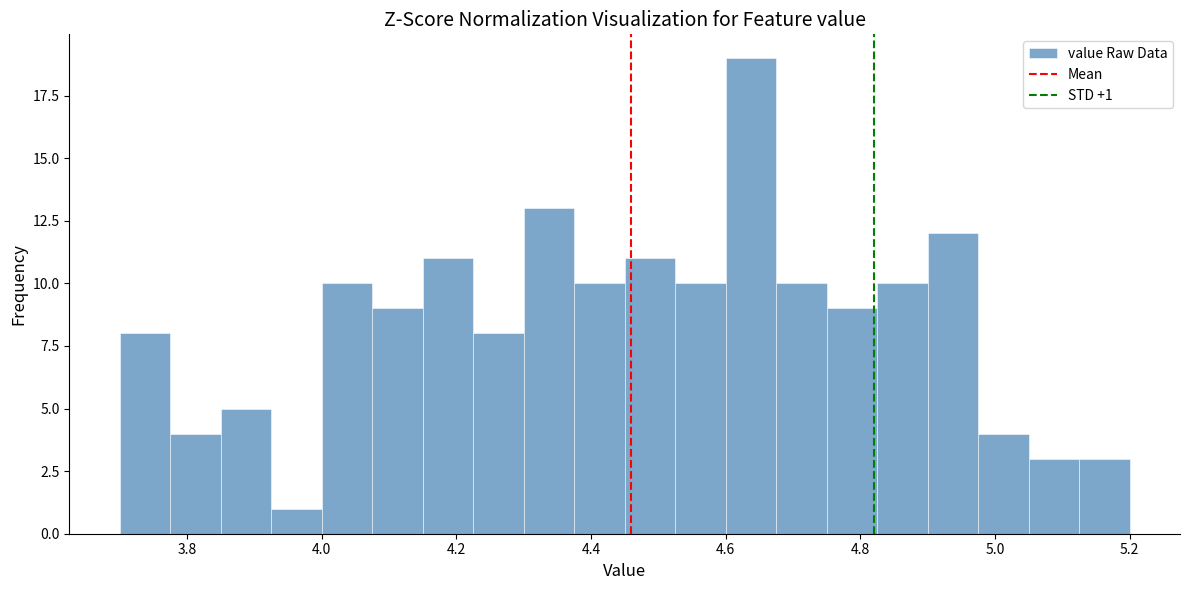

Read against the x-axis, roughly where is the centre of the tallest bar?

4.64